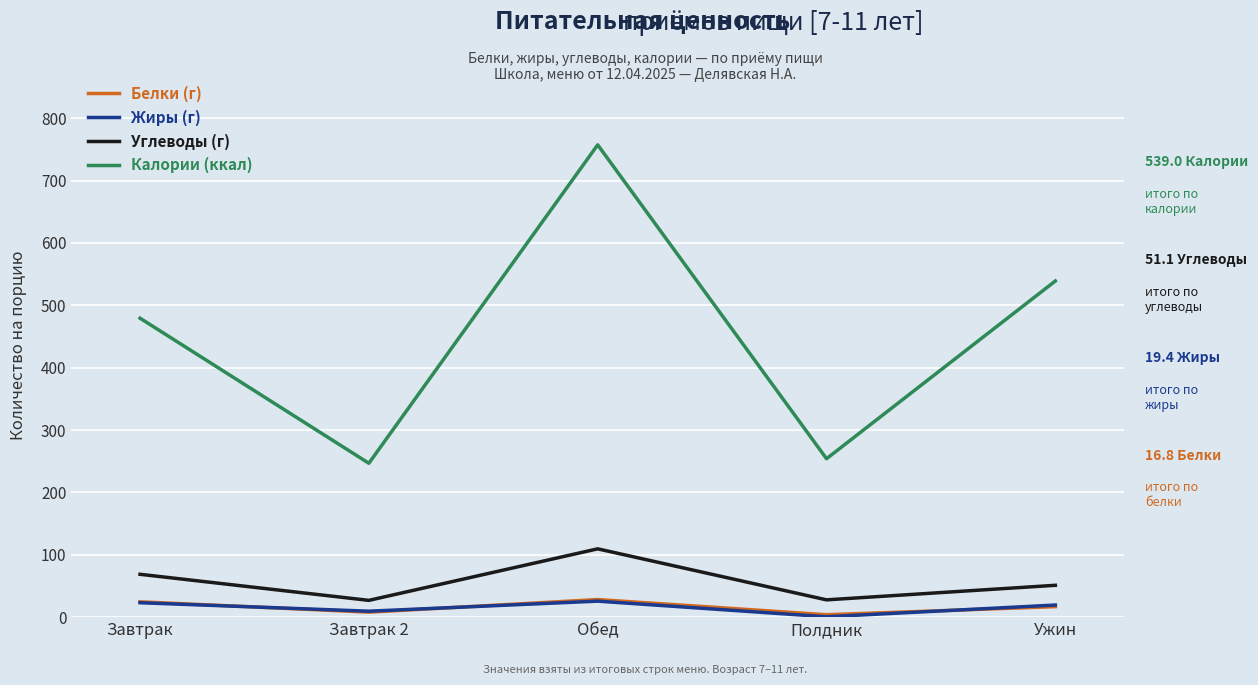

How many lines are shown in the chart?

4